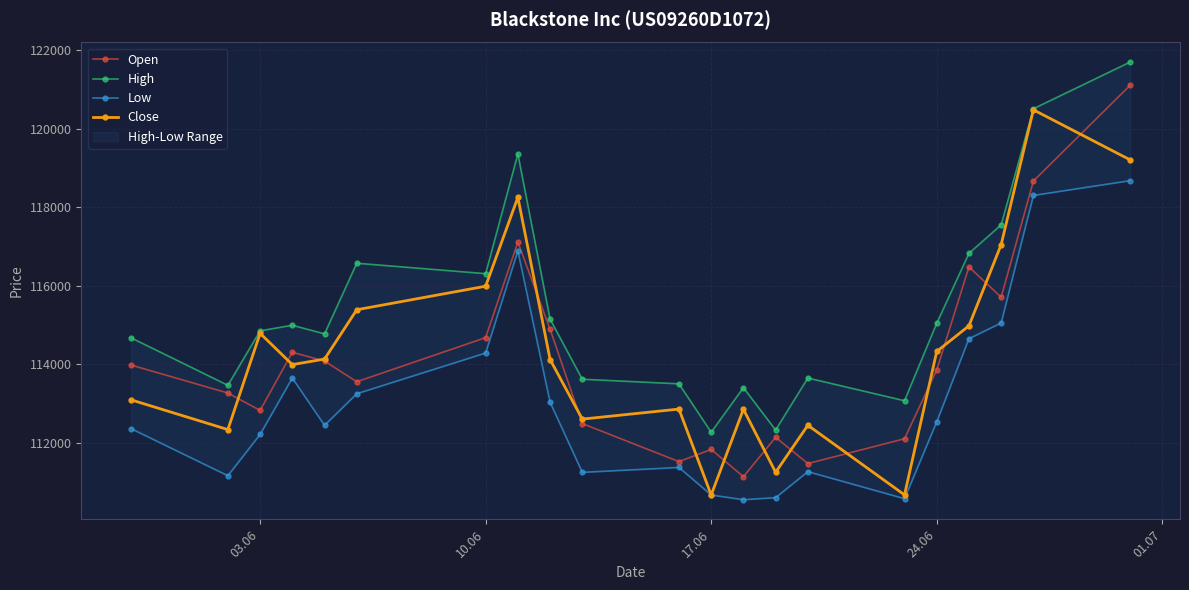

Rank the series by their maximum value, from highest to lowest.

High, Open, Close, Low